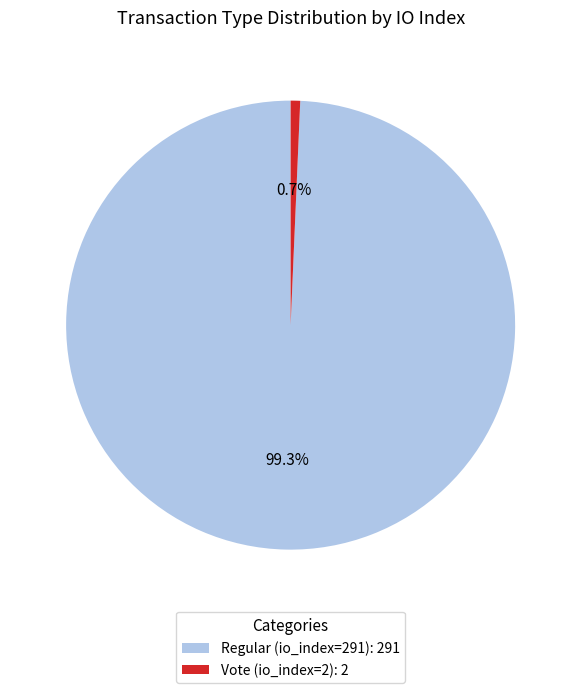

To the nearest percent, what percentage of the pie is Vote (io_index=2)?

1%